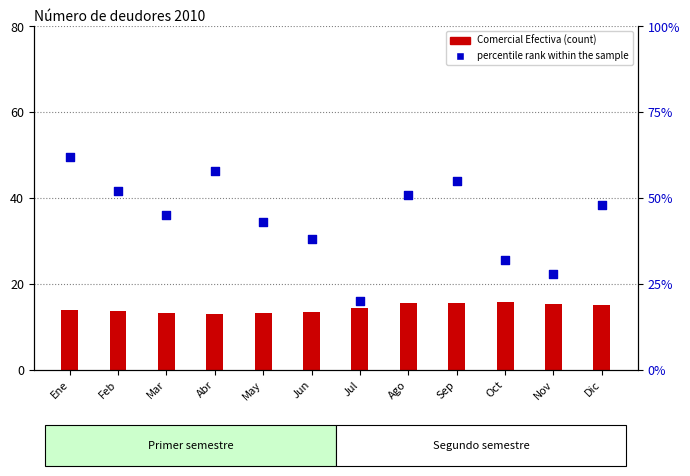

Which series has the largest total across all categories?

percentile rank within the sample